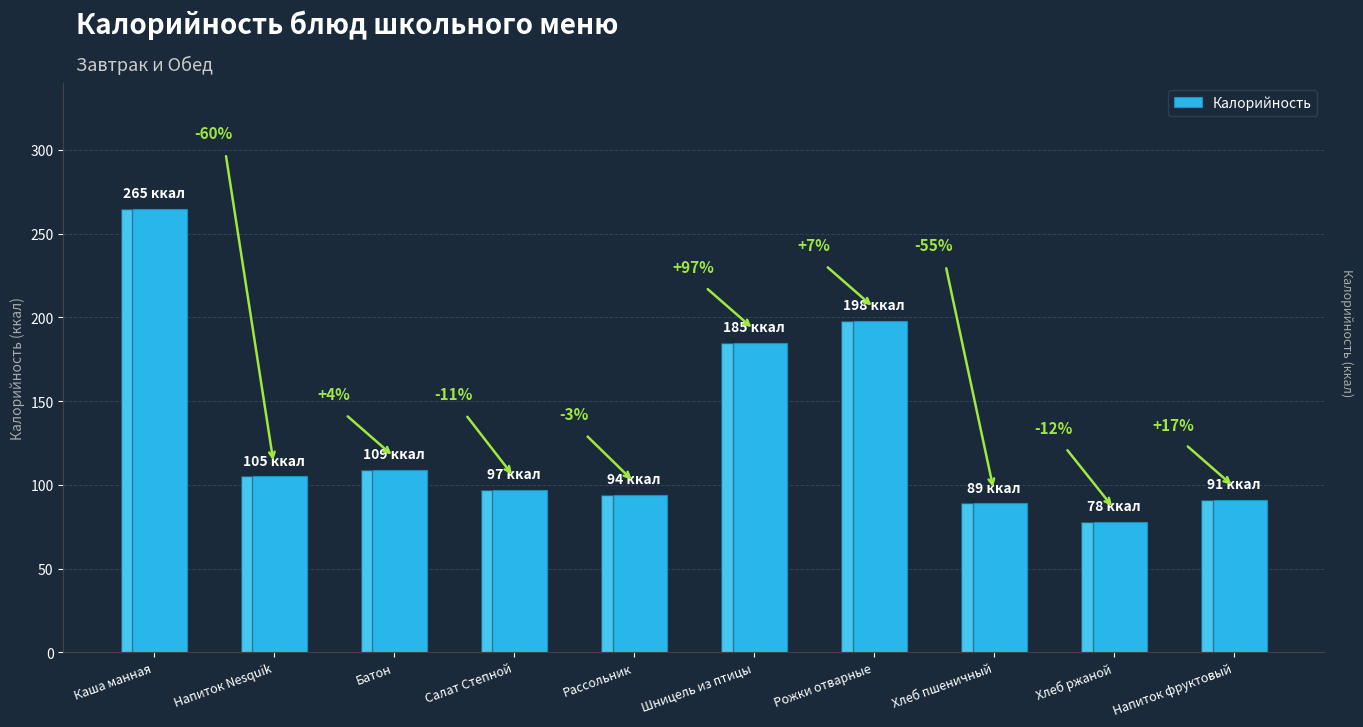

What is the maximum value shown in the chart?

265